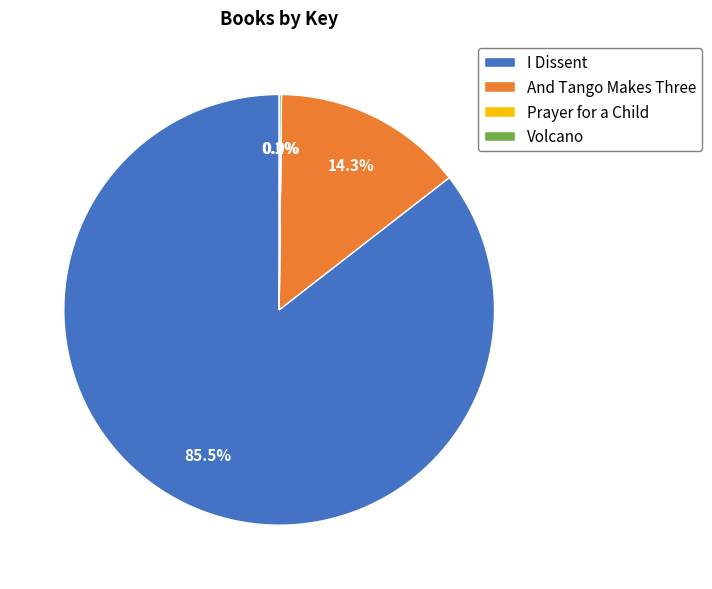

Does I Dissent represent more than half of the total?

Yes